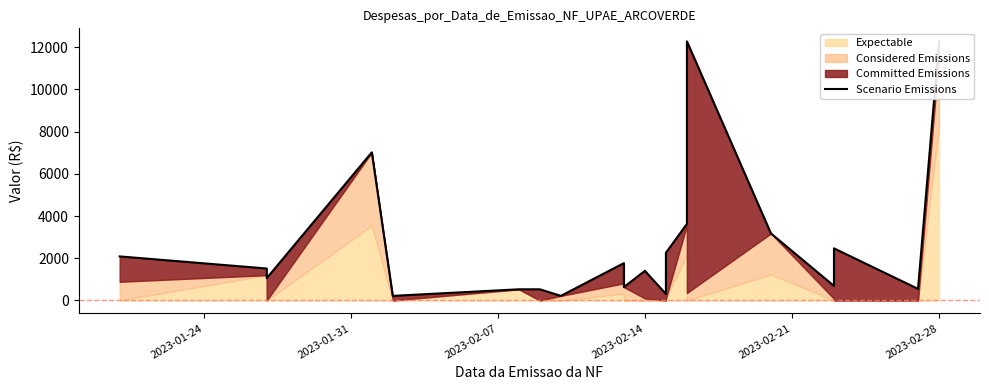

Reading left to right, list all the values displayed in this chart.

2088.8	1515.0	1056.5	7020.2	217.8	530.0	530.0	217.7	1770.0	634.4	1405.4	306.4	2259.7	3629.7	12282.0	3177.1	689.0	2470.0	550.0	12284.9